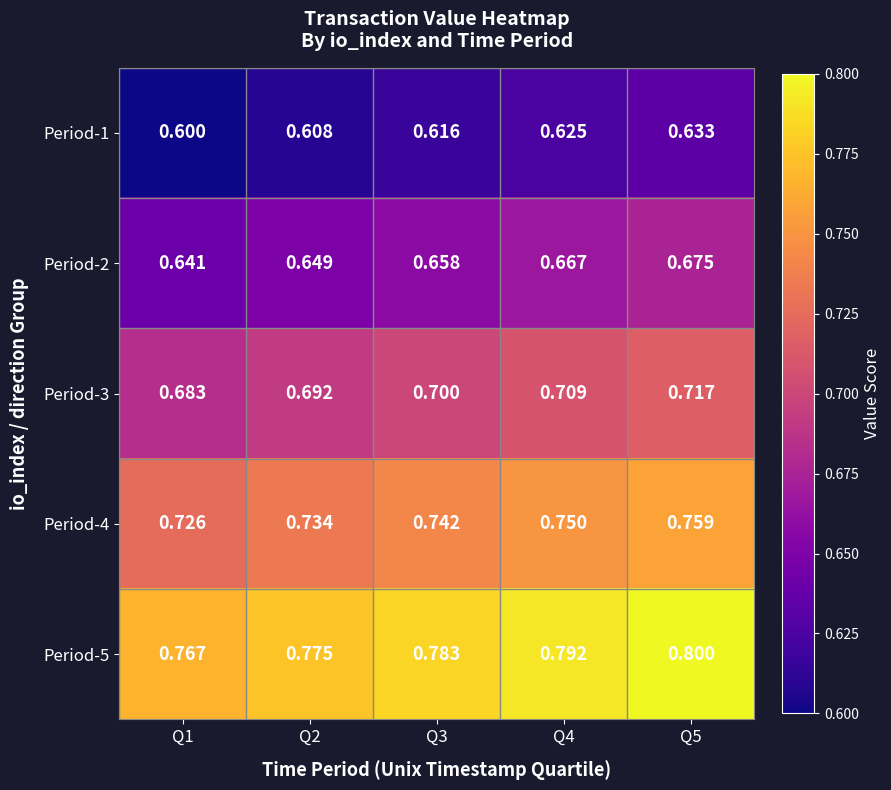

Is the value of Period-4 at Q1 greater than the value of Period-3 at Q5?

Yes